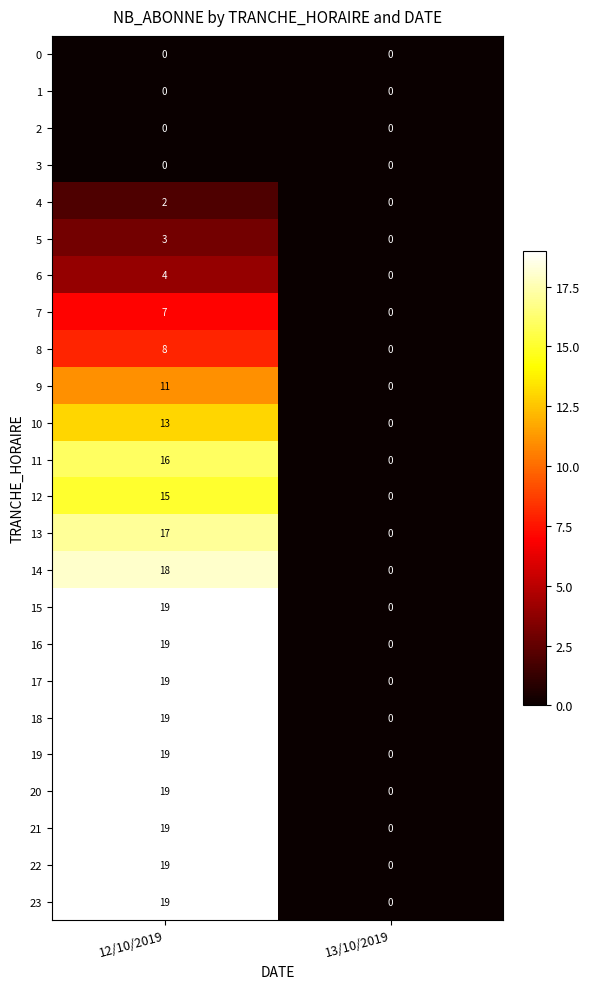

At how many categories does at least one series exceed 2?

1